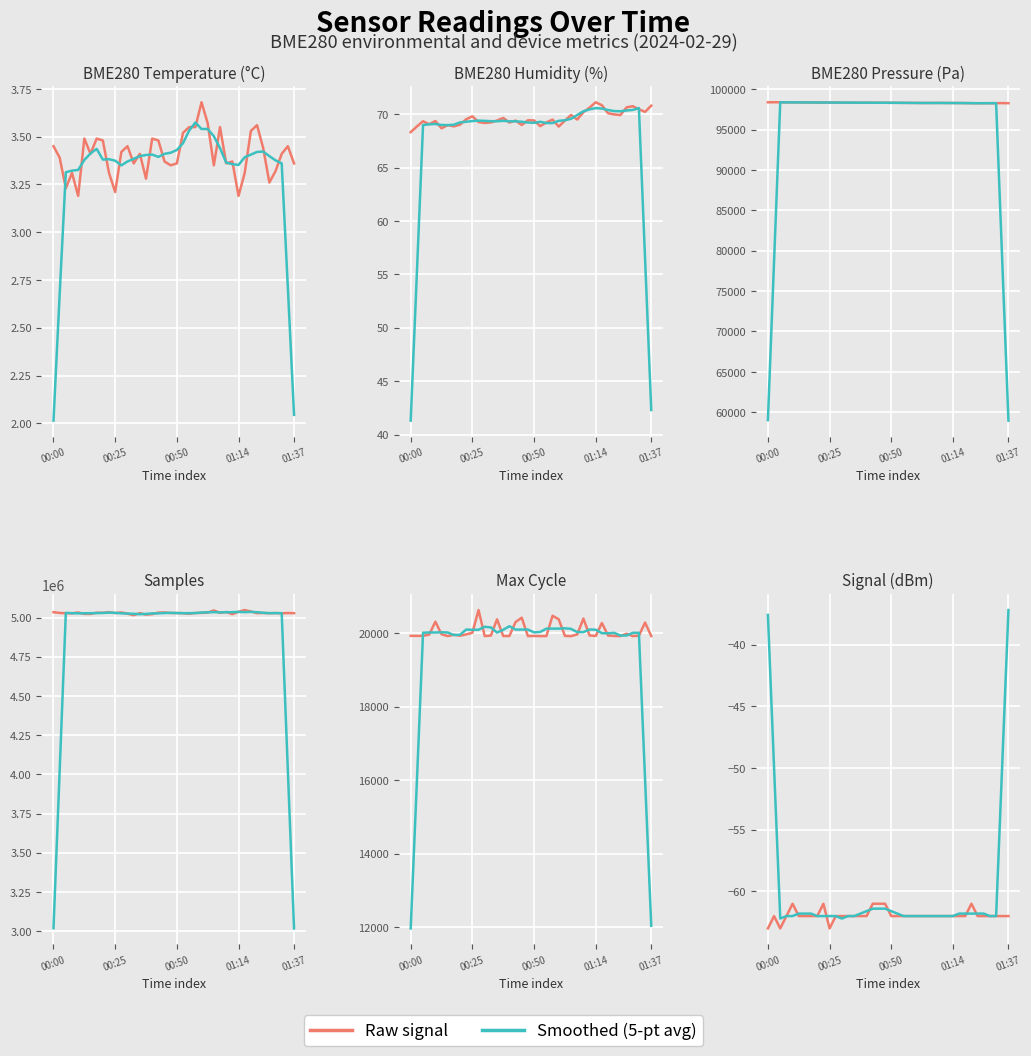

Rank the series by their average value, from lowest to highest.

Raw signal, Smoothed